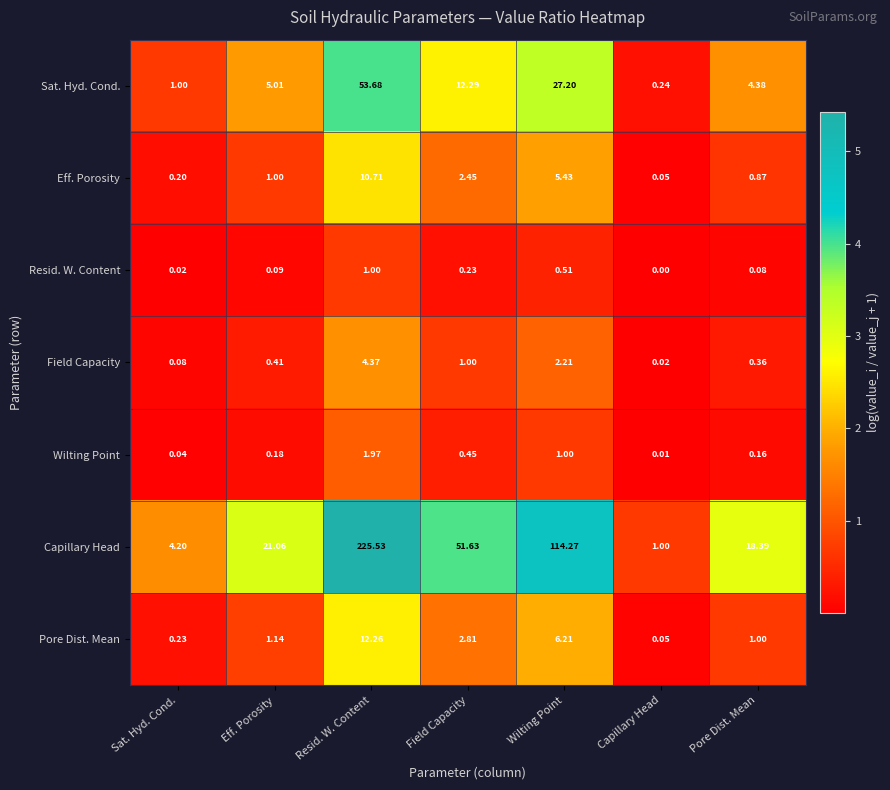

Between Eff. Porosity and Resid. W. Content, which series saw the biggest shift?

Capillary Head